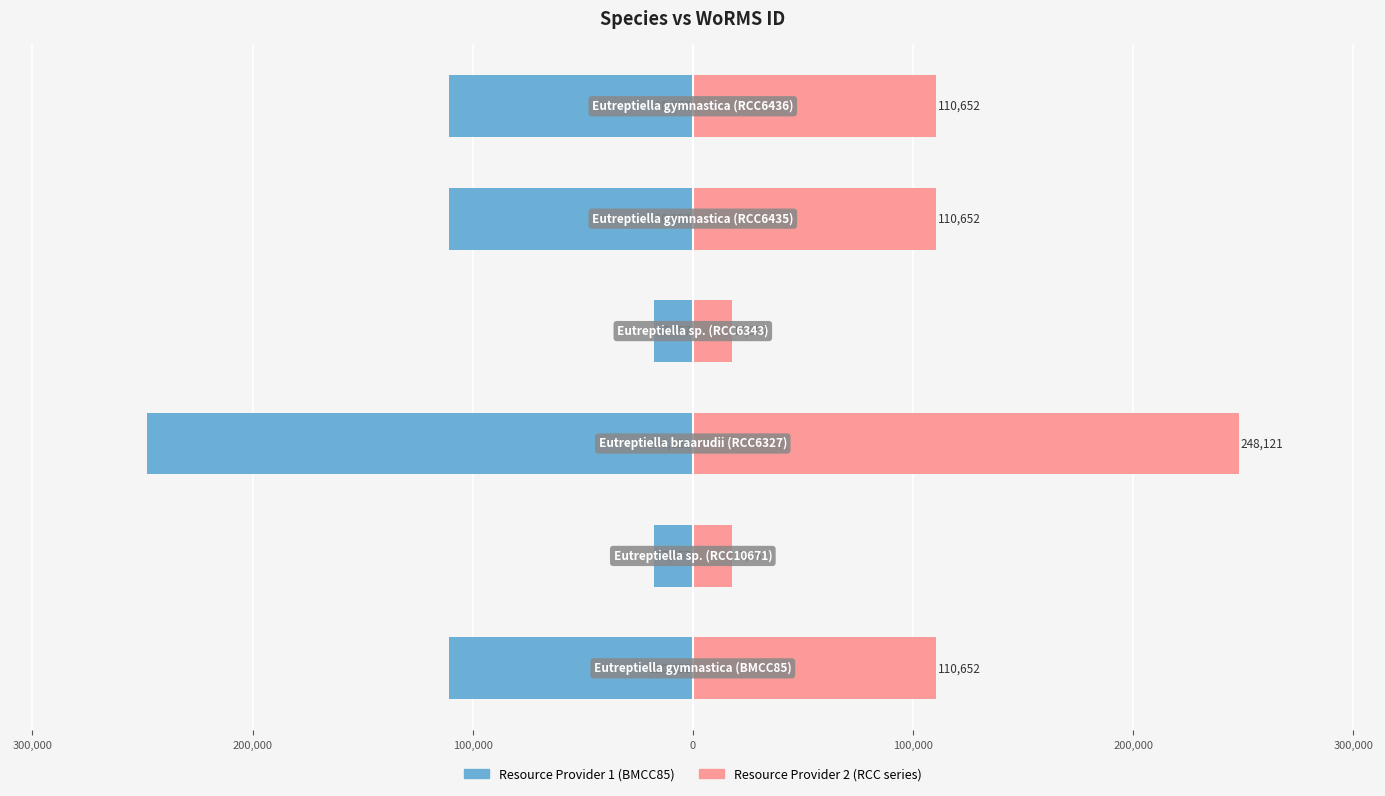

What is the value of the Left Series (Resource Provider 1) bar at the 3rd from the left?

-248121